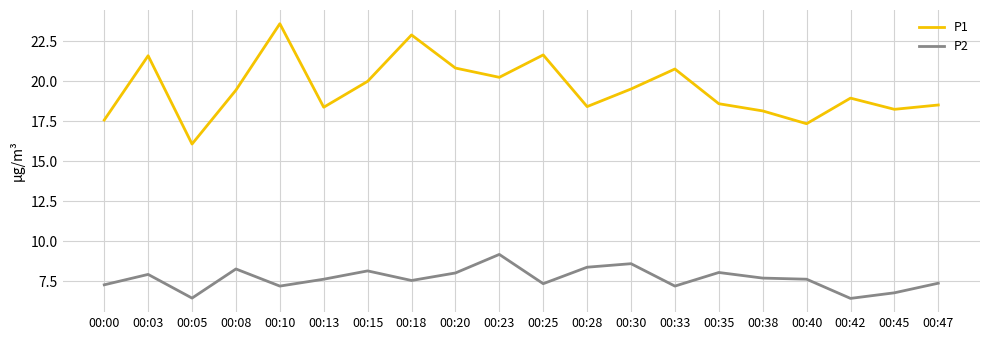

Which series has the largest total across all categories?

P1